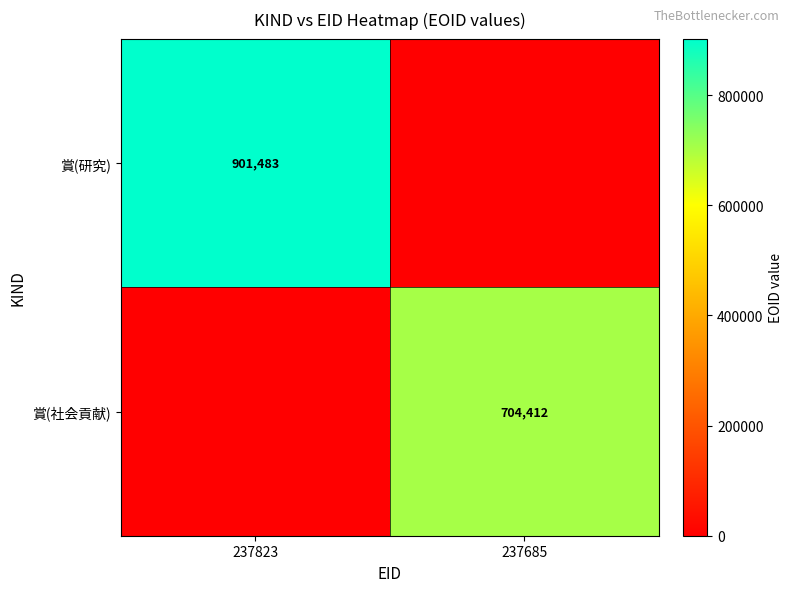

The 賞(研究) series shows 901483 at 237823. True or false?

True